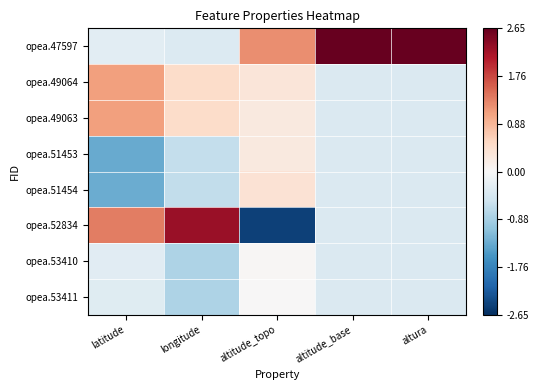

At which category does the chart reach its peak across all series?

altitude_base